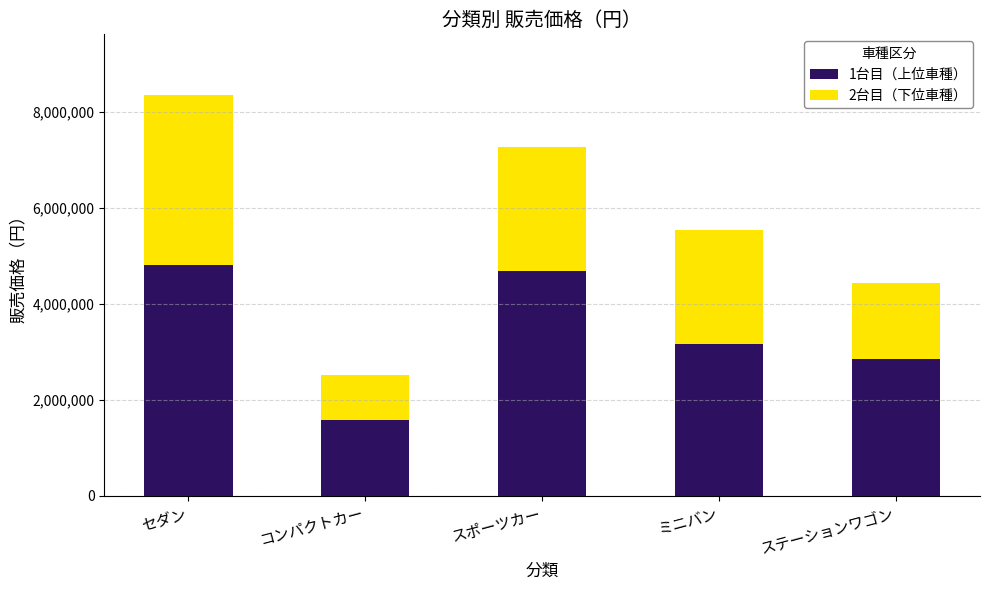

What is the approximate value of 1台目（上位車種） at ステーションワゴン?

2860000